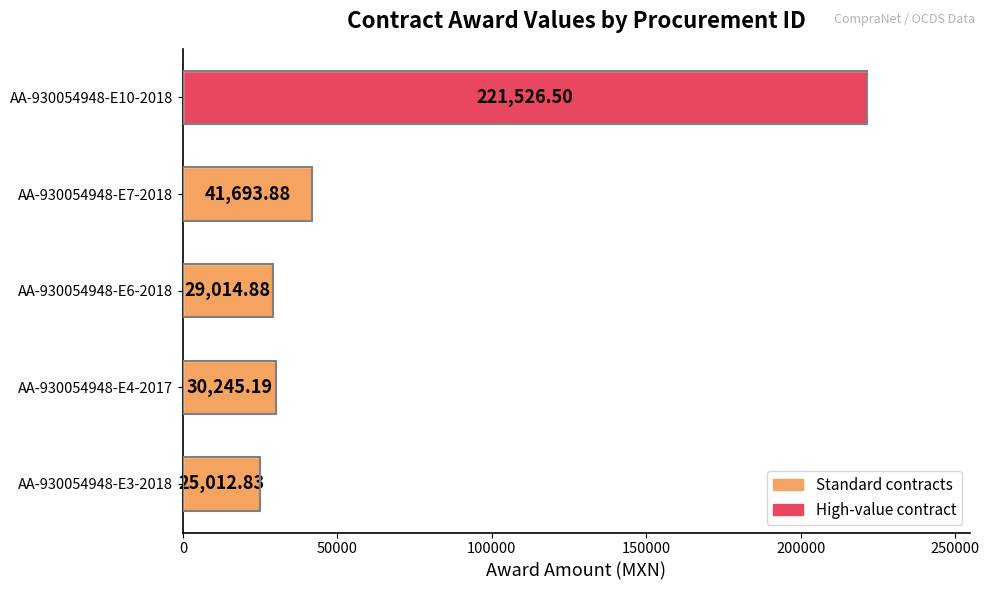

What is the change in value from AA-930054948-E6-2018 to AA-930054948-E7-2018?

+12679.0